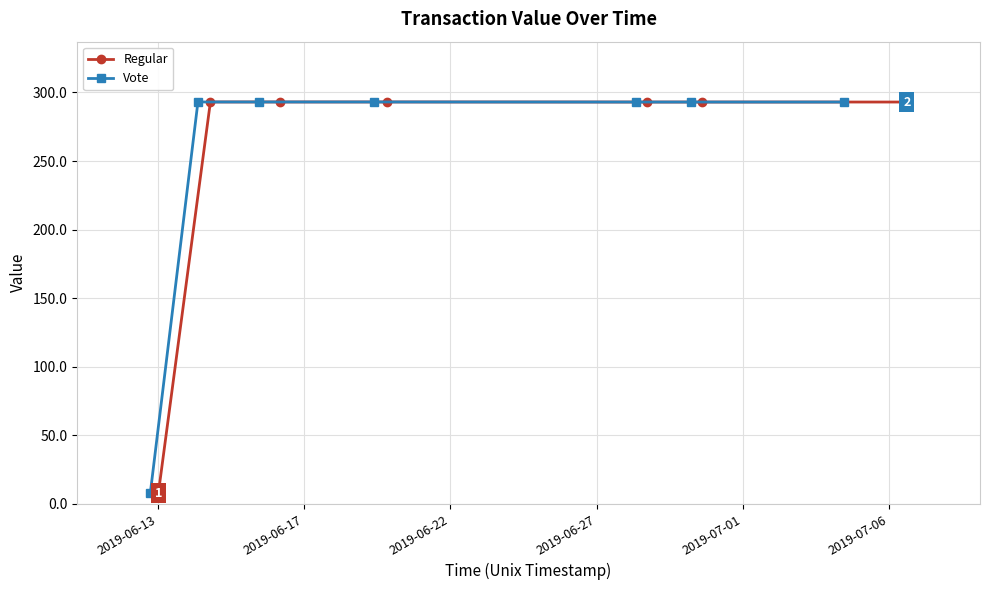

What is the value of the Regular point at the 2nd from the left?

293.1